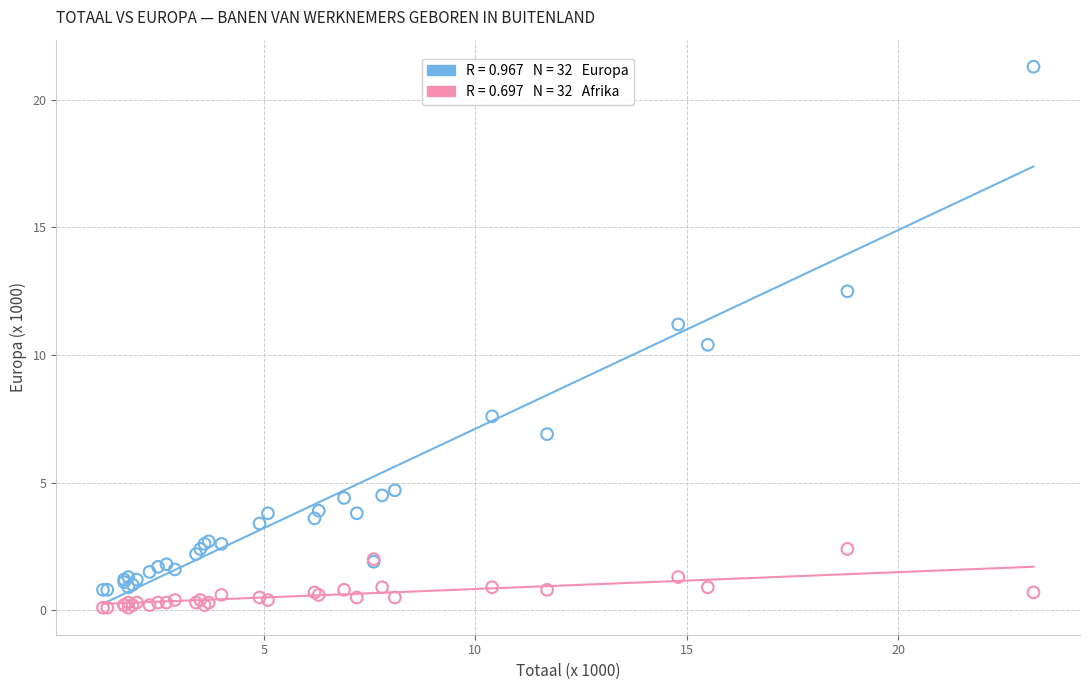

Across all series, what Y value is closest to 10?

10.4